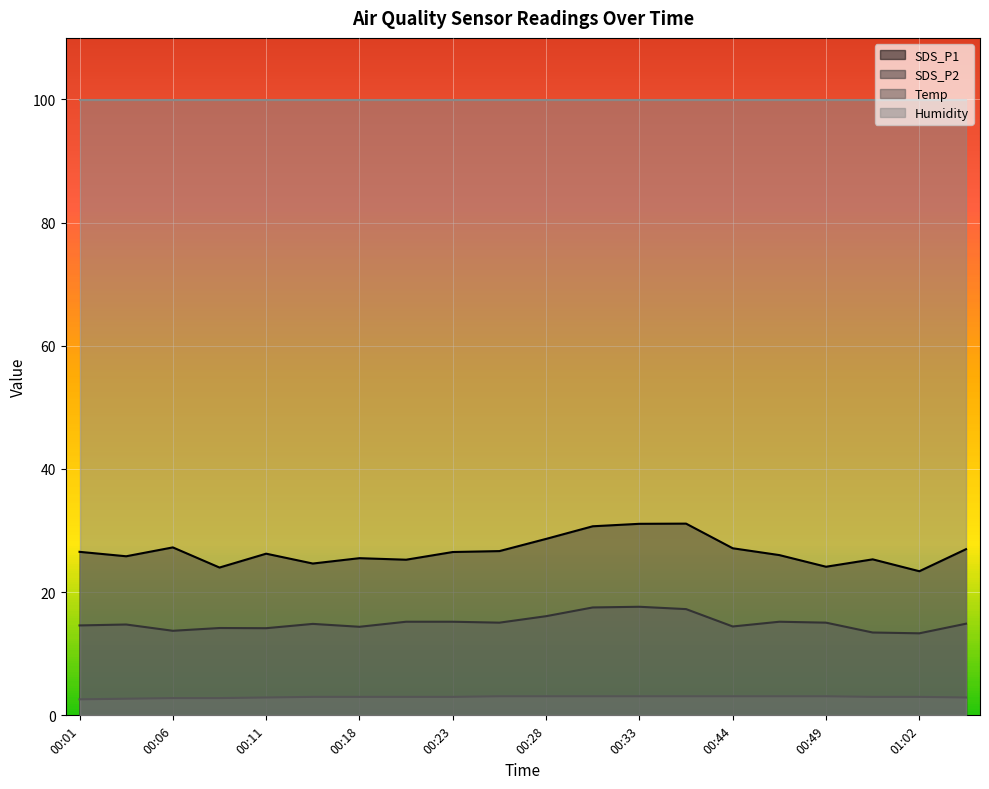

Is it true that SDS_P2 equals 17.2 at 00:36?

True